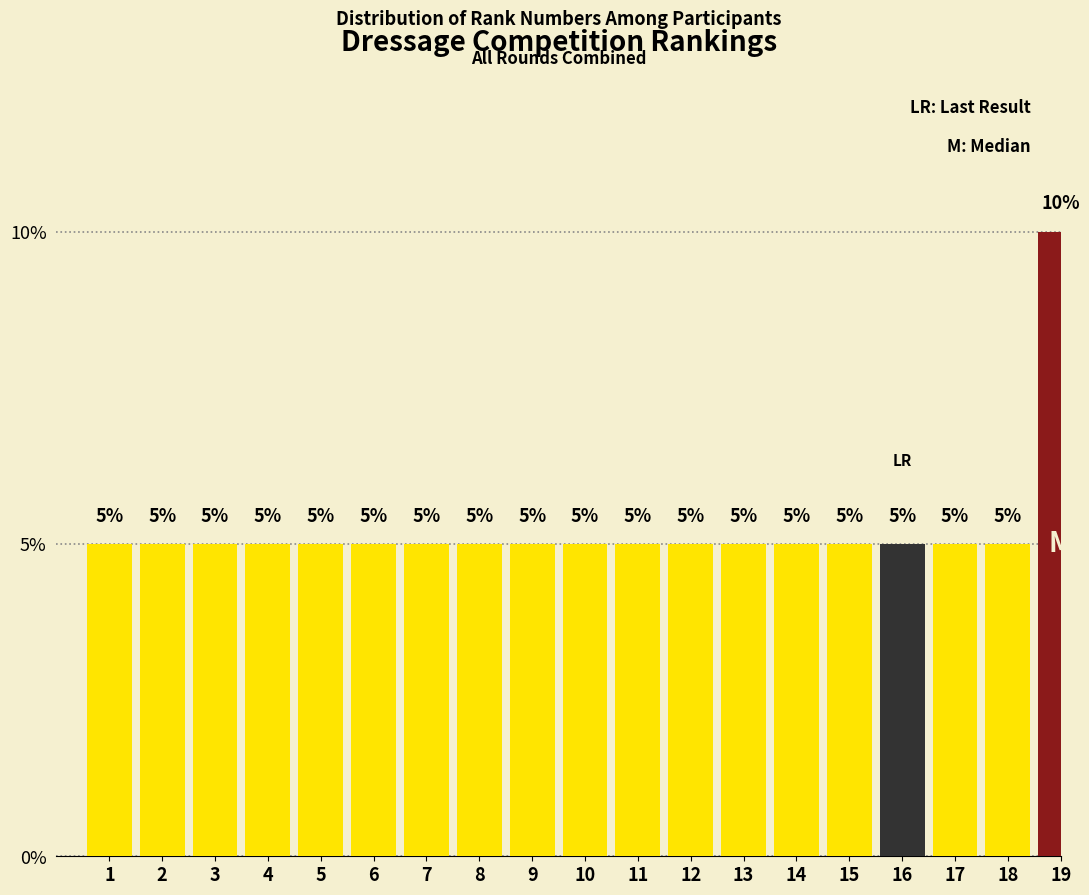

Reading right to left, extract all data points from this chart.

19=10	18=5	17=5	16=5	15=5	14=5	13=5	12=5	11=5	10=5	9=5	8=5	7=5	6=5	5=5	4=5	3=5	2=5	1=5